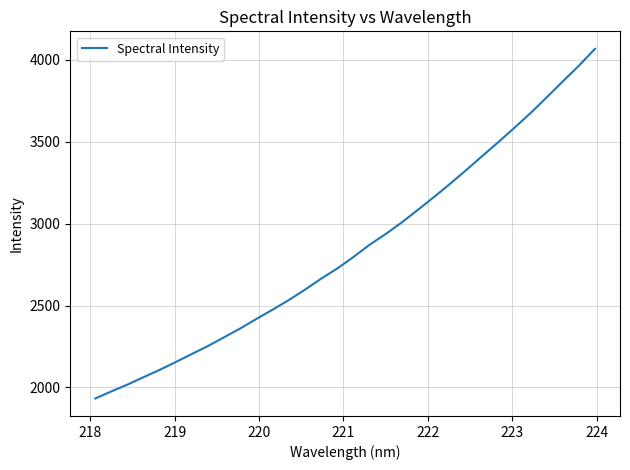

What is the smallest value displayed?

1932.8